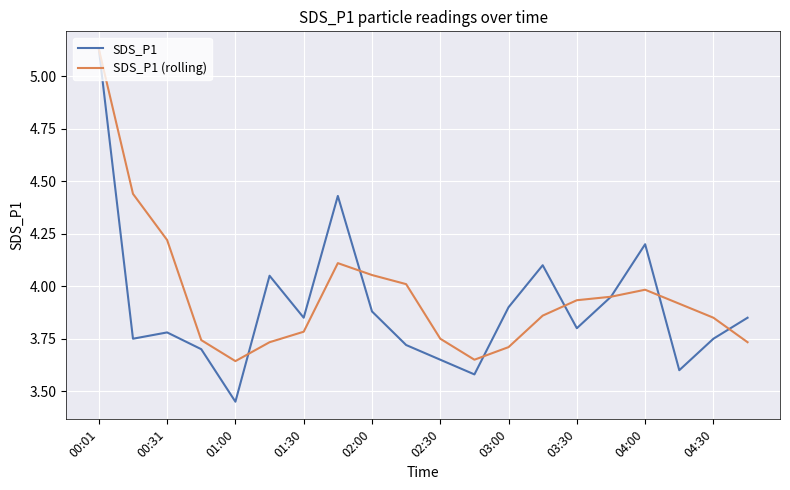

How many lines are shown in the chart?

2